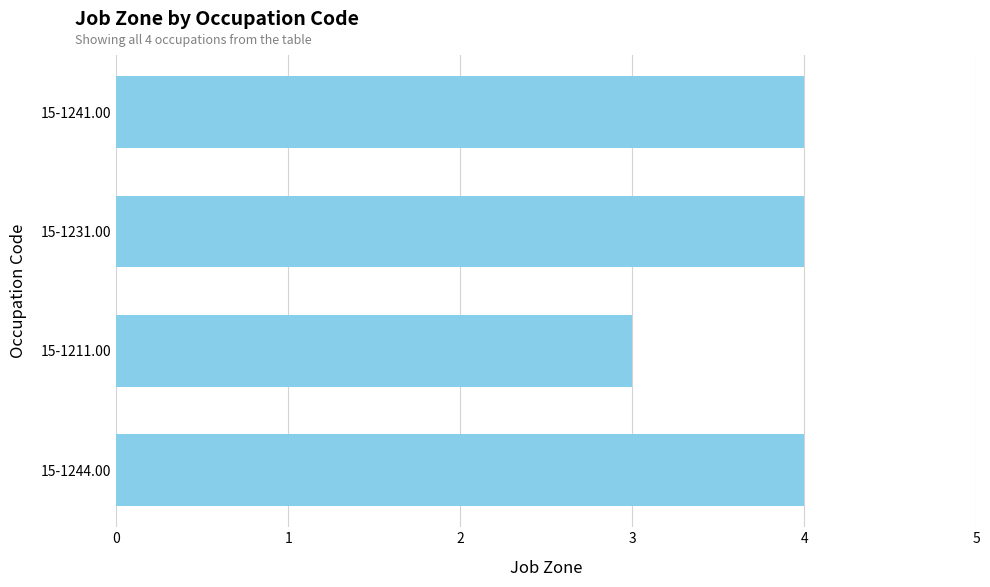

Which label corresponds to the smallest value in the chart?

15-1211.00